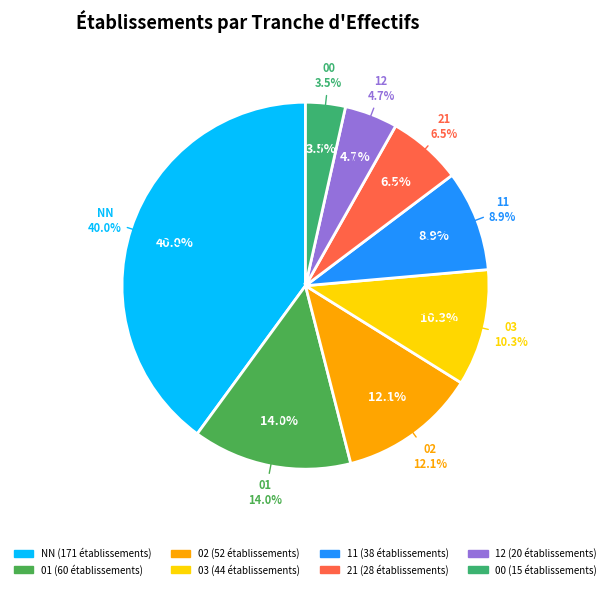

The 21 slice represents 15% of the pie. True or false?

False